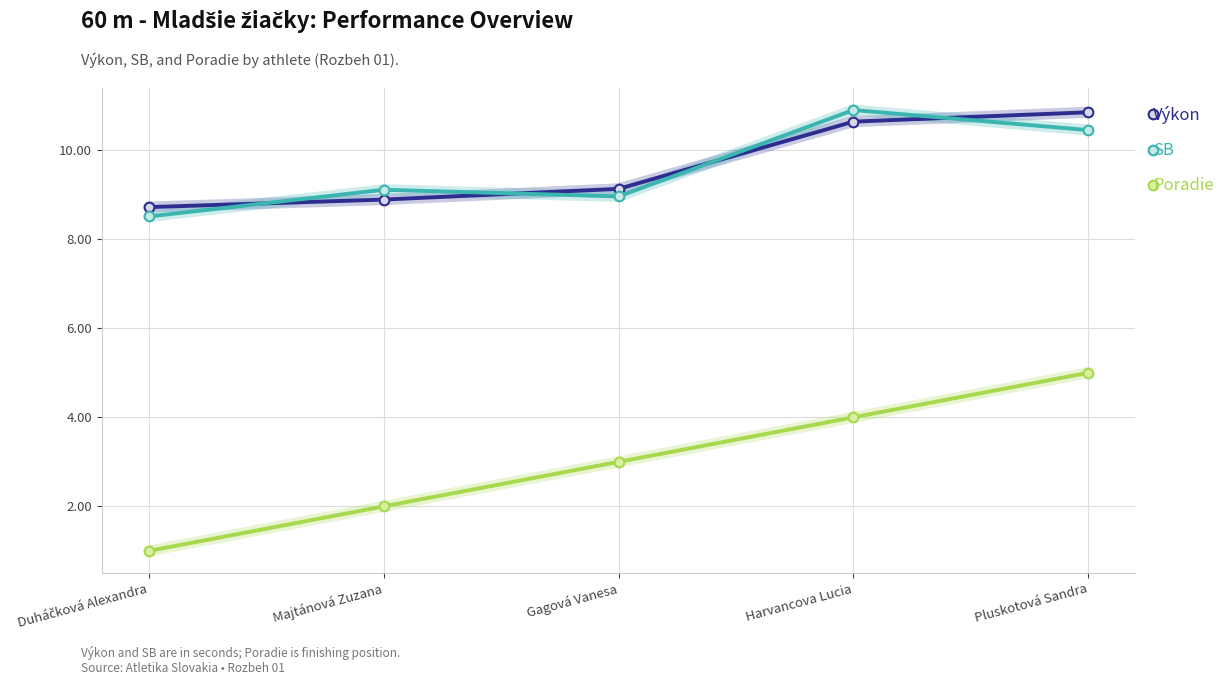

What value does the Poradie series have at Gagová Vanesa?

3.0